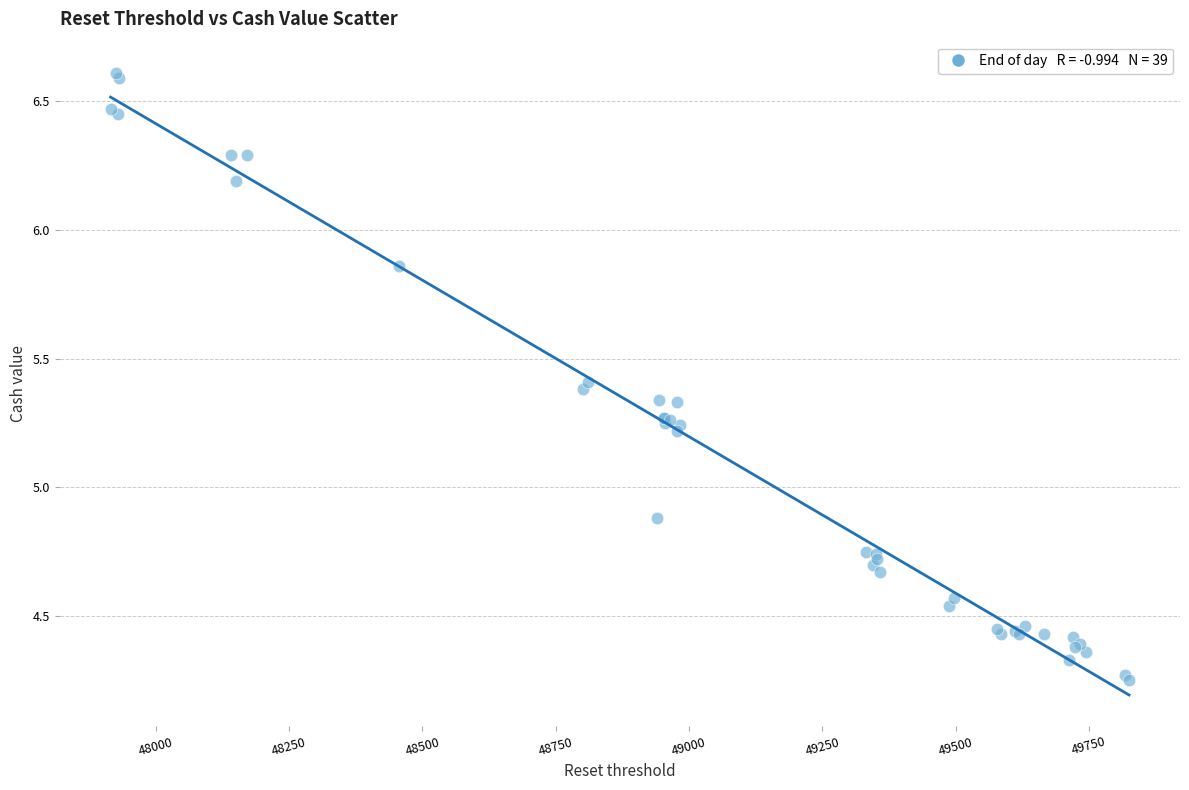

What Y value in the scatter plot is closest to 5?

4.9